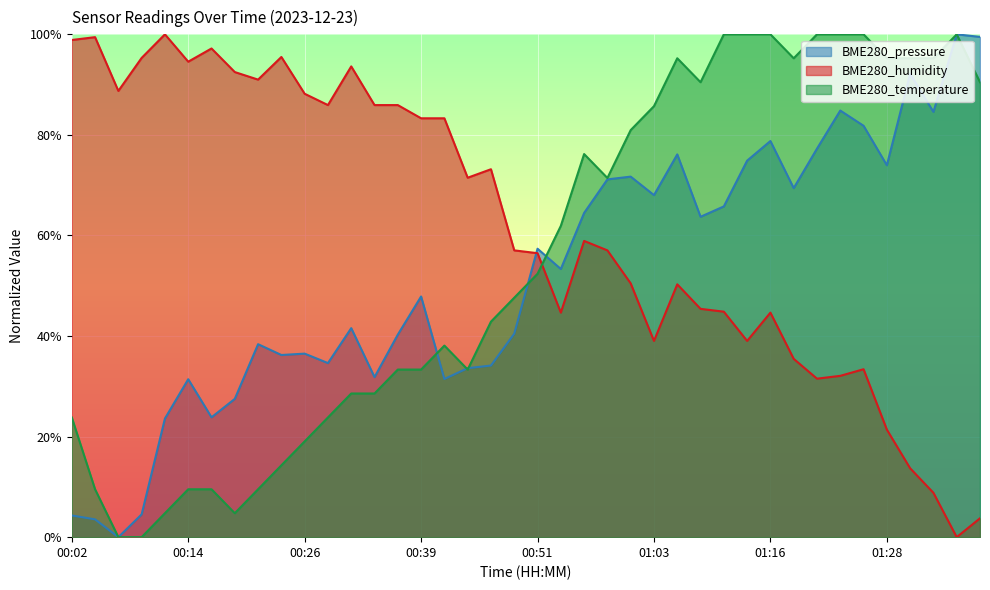

At which category does BME280_temperature reach its first local peak?

00:41